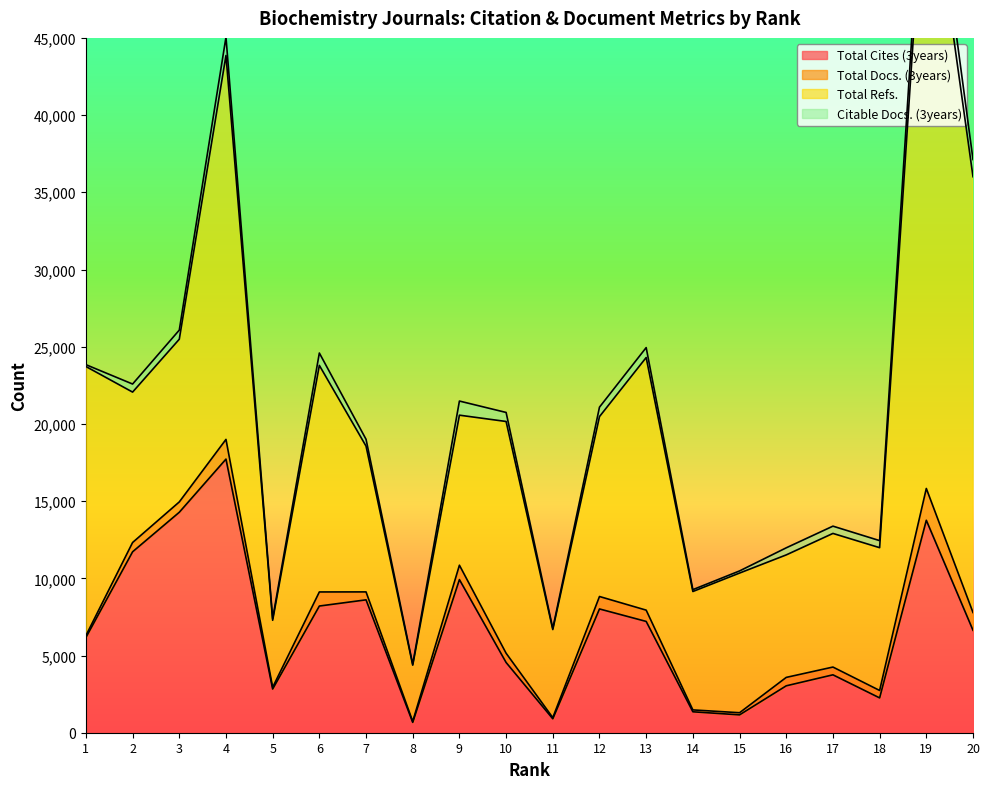

The value of Total Cites (3years) at 11 is 901. True or false?

True